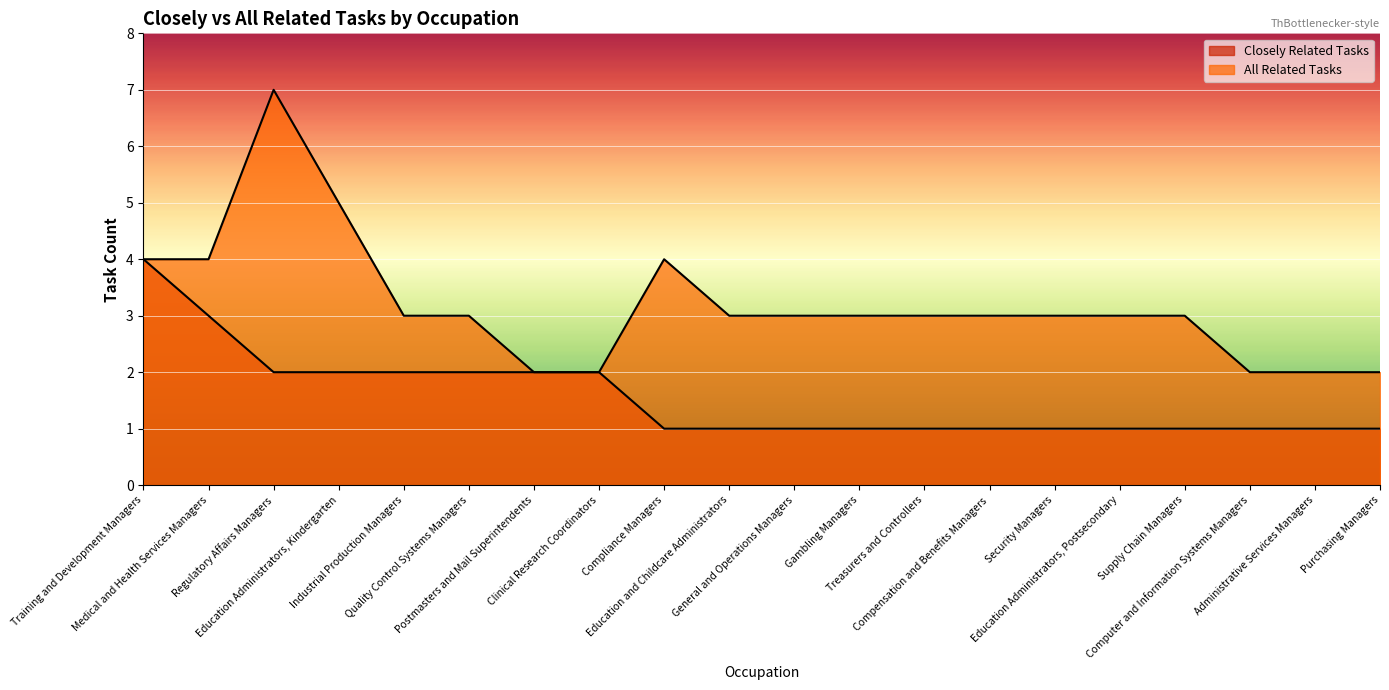

The value of Closely Related Tasks at Administrative Services Managers is 1. True or false?

True